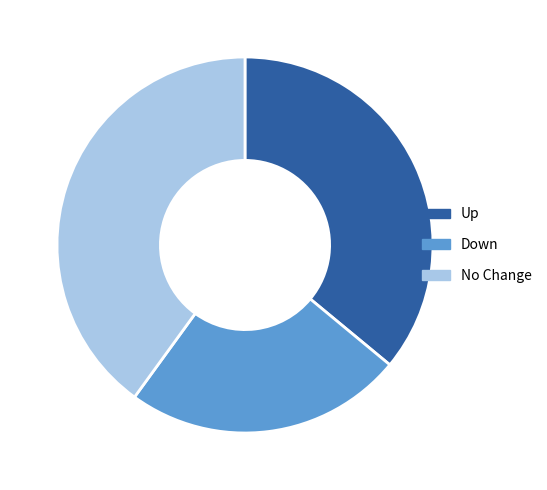

Rank the categories by value from lowest to highest.

Down, Up, No Change